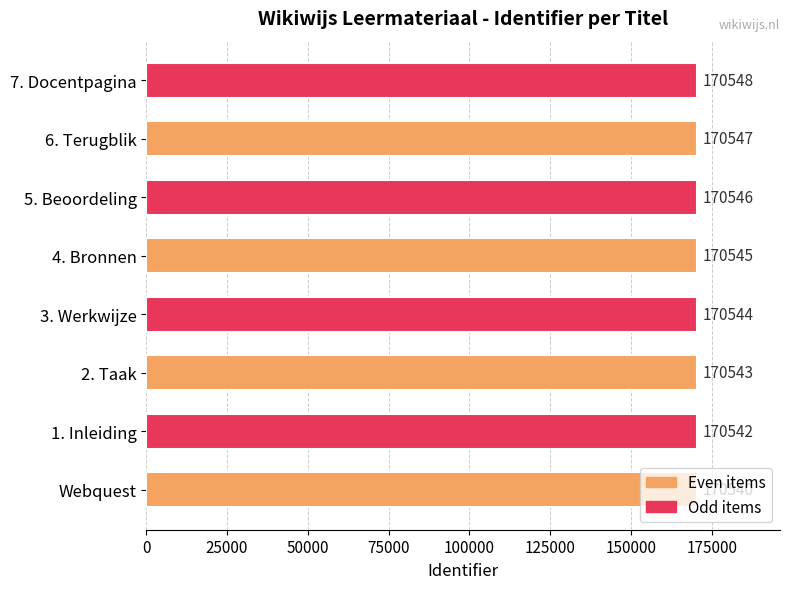

Which label corresponds to the largest value in the chart?

7. Docentpagina